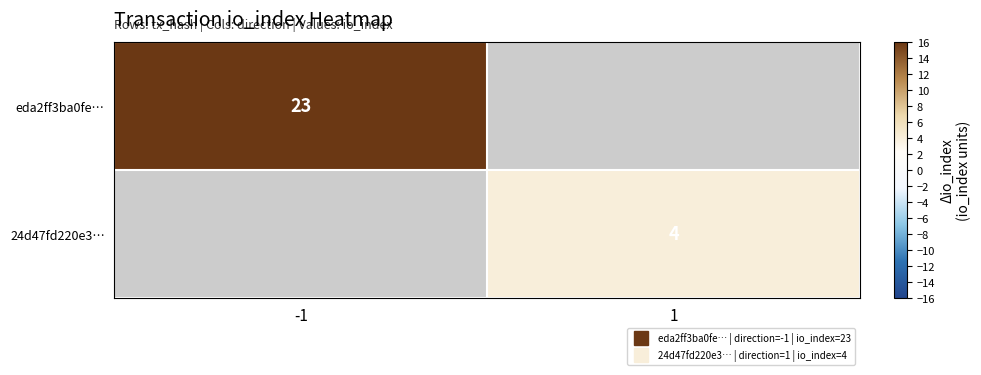

What is the maximum value shown in the chart?

23.0